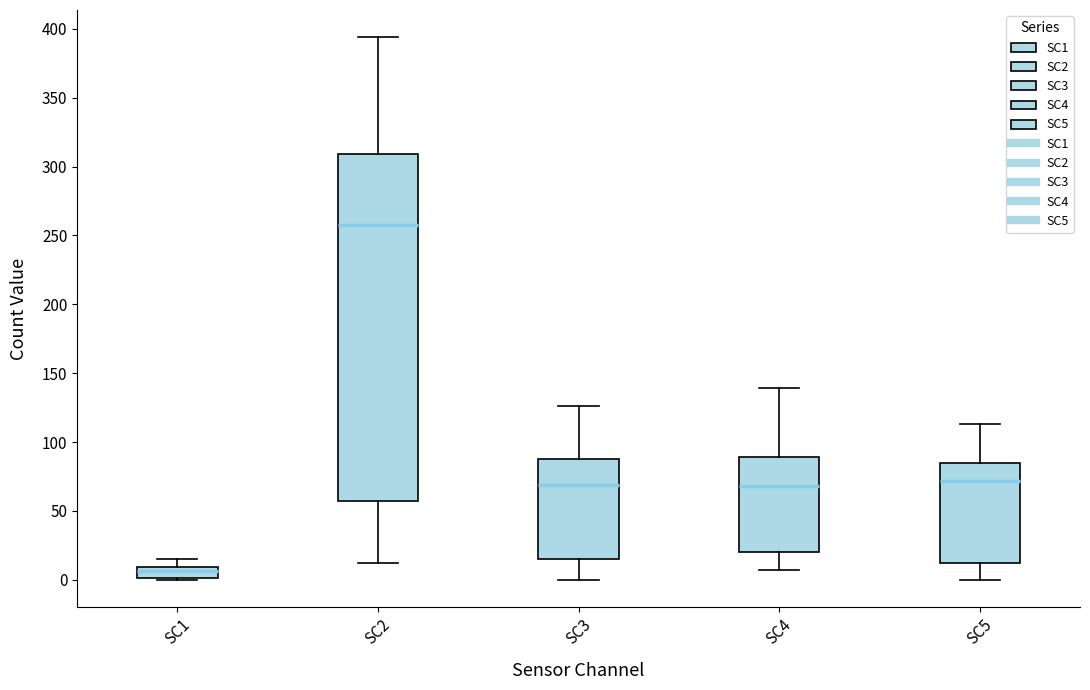

Reading left to right, transcribe this box plot: for each box, give where its median line is, the range the box spans, and where its two whiskers end, as read against the y-axis. The values are not printed on the chart, so give them approximately, as read against the axis.

SC1: median 5, box 0 to 10, whiskers 0 to 15
SC2: median 260, box 60 to 310, whiskers 10 to 395
SC3: median 70, box 15 to 90, whiskers 0 to 125
SC4: median 70, box 20 to 90, whiskers 5 to 140
SC5: median 70, box 15 to 85, whiskers 0 to 115